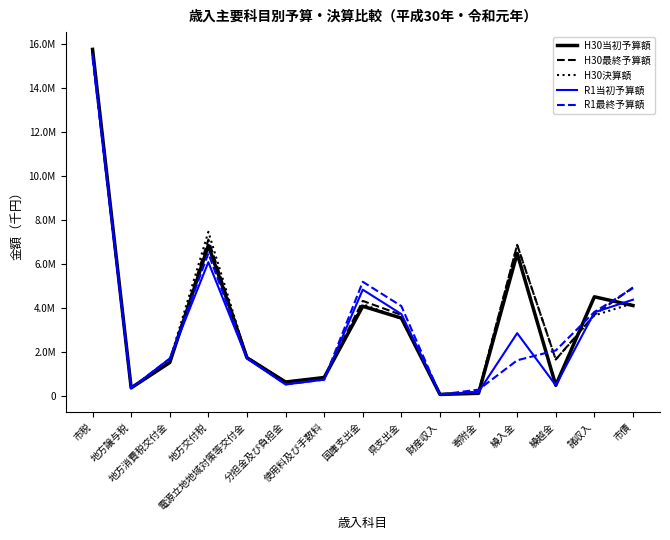

Reading left to right, transcribe all the data shown in this chart.

H30当初予算額: 市税=15748051	地方譲与税=384424	地方消費税交付金=1534937	地方交付税=6850000	電源立地地域対策等交付金=1754035	分担金及び負担金=650321	使用料及び手数料=855238	国庫支出金=4089125	県支出金=3552697	財産収入=87197	寄附金=137819	繰入金=6489107	繰越金=500000	諸収入=4518987	市債=4121800
H30最終予算額: 市税=15639051	地方譲与税=384424	地方消費税交付金=1534937	地方交付税=7113448	電源立地地域対策等交付金=1778995	分担金及び負担金=658434	使用料及び手数料=855238	国庫支出金=4332015	県支出金=3695544	財産収入=96892	寄附金=200669	繰入金=6876378	繰越金=1671118	諸収入=3696900	市債=4942851
H30決算額: 市税=15642494	地方譲与税=370522	地方消費税交付金=1628674	地方交付税=7468855	電源立地地域対策等交付金=1744512	分担金及び負担金=659310	使用料及び手数料=836189	国庫支出金=4184598	県支出金=3525098	財産収入=96786	寄附金=201258	繰入金=6867902	繰越金=1671118	諸収入=3673059	市債=4221851
R1当初予算額: 市税=15530457	地方譲与税=373059	地方消費税交付金=1712201	地方交付税=6090000	電源立地地域対策等交付金=1714348	分担金及び負担金=538546	使用料及び手数料=759142	国庫支出金=4841779	県支出金=3735028	財産収入=76855	寄附金=201251	繰入金=2868079	繰越金=500000	諸収入=3813857	市債=4386440
R1最終予算額: 市税=15377457	地方譲与税=373059	地方消費税交付金=1712201	地方交付税=6489022	電源立地地域対策等交付金=1748588	分担金及び負担金=544357	使用料及び手数料=759392	国庫支出金=5199081	県支出金=4095668	財産収入=80690	寄附金=304414	繰入金=1636241	繰越金=2084250	諸収入=3829370	市債=4909727